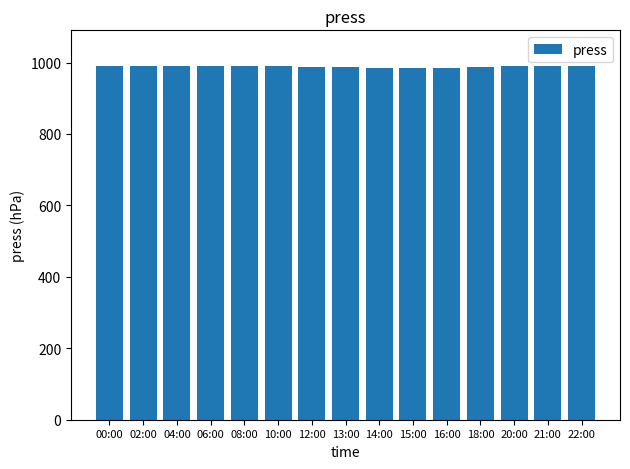

What is the difference between the second highest and minimum values?

7